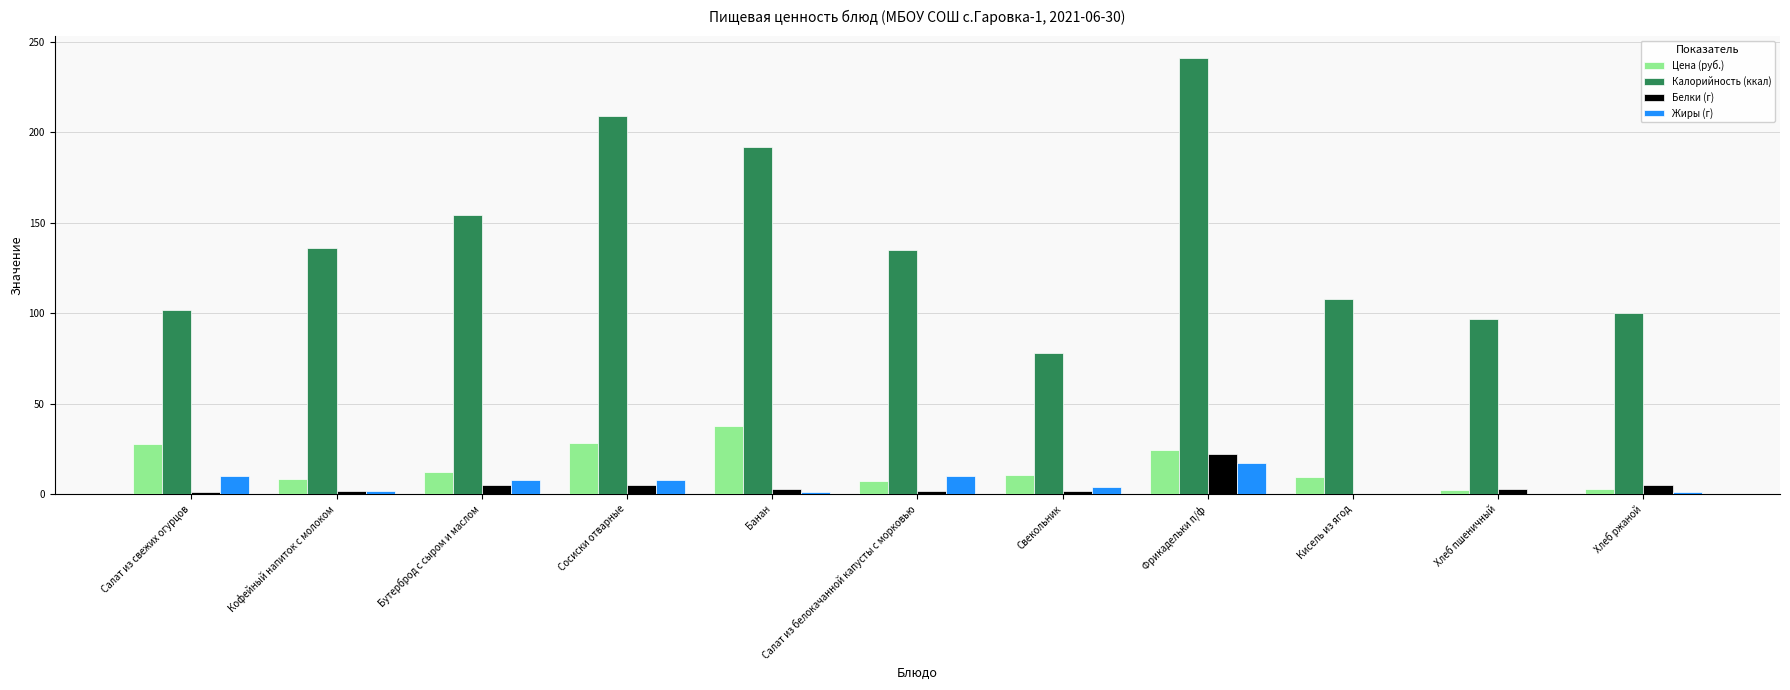

Between Банан and Салат из белокачанной капусты с морковью, which series saw the biggest shift?

Калорийность (ккал)